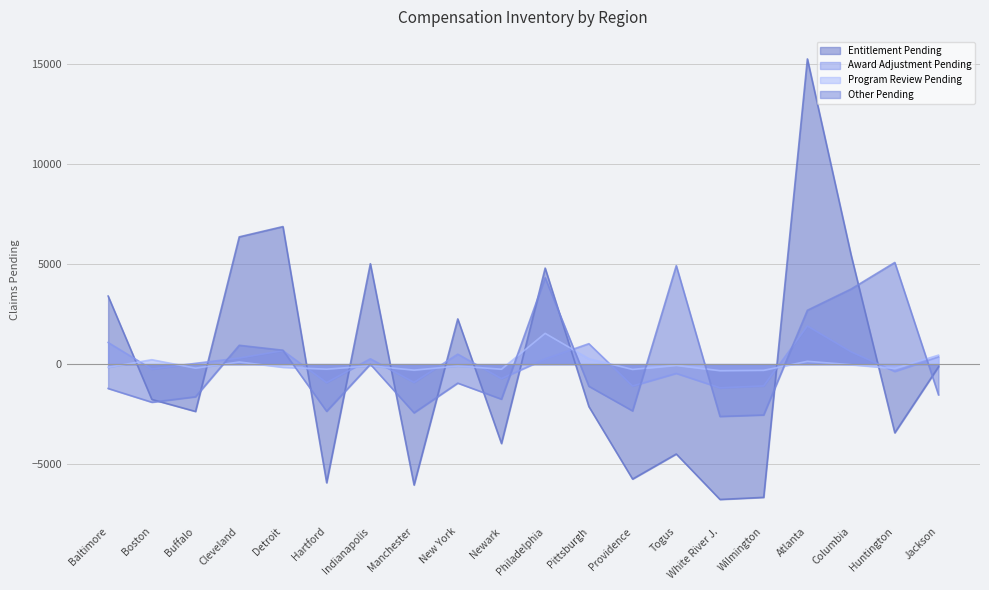

True or false: Entitlement Pending has a value of -6047.5 at Manchester.

True